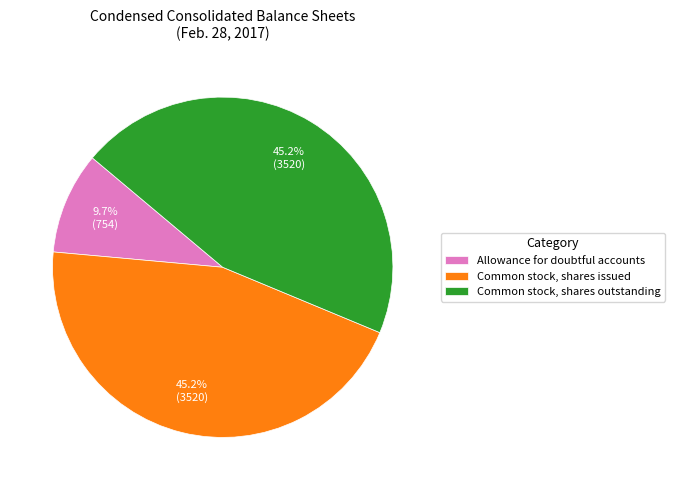

How many slices are in this pie chart?

3